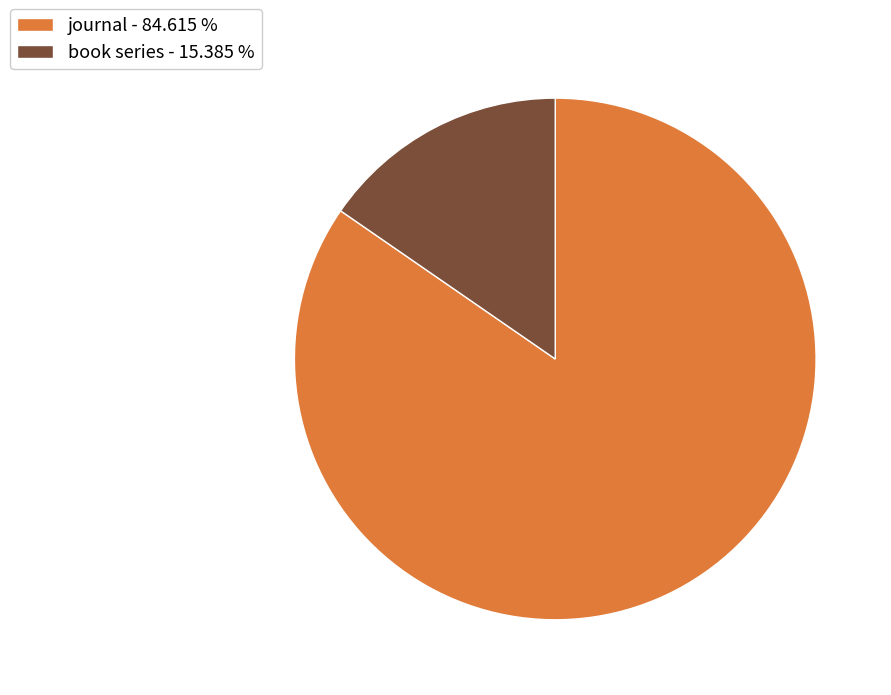

Between book series - 15.385 % and journal - 84.615 %, which is larger?

journal - 84.615 %